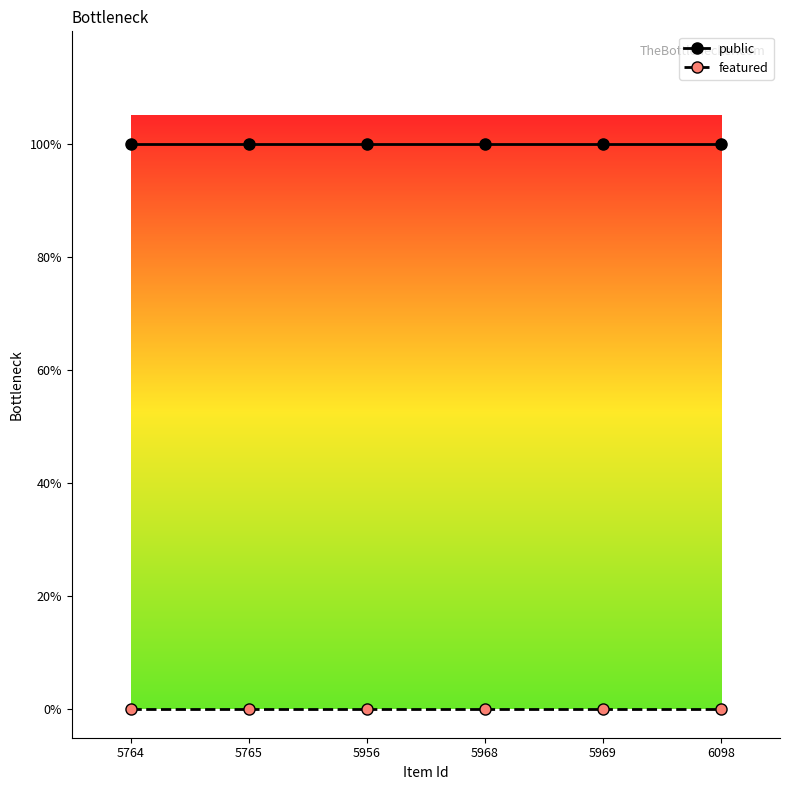

What are all the series names shown in the legend?

public, featured